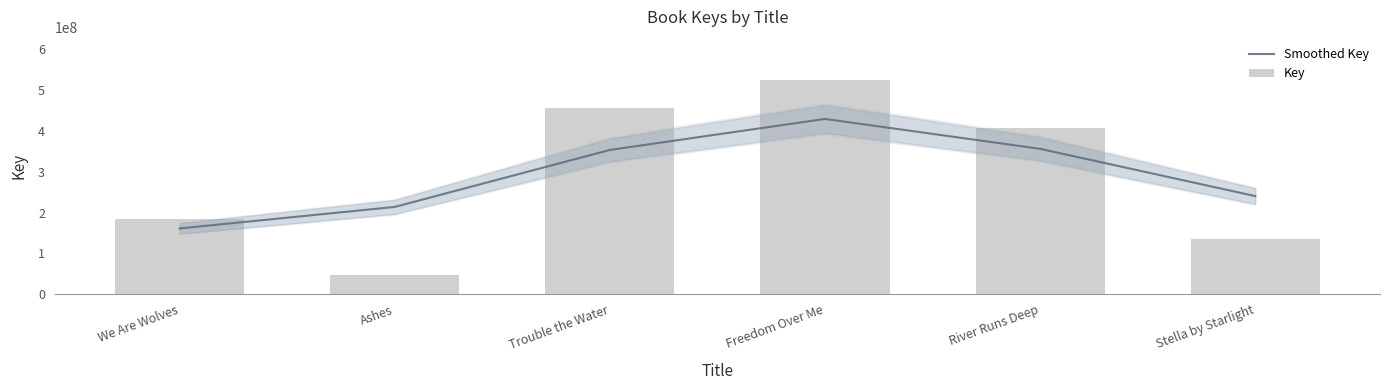

Reading right to left, what are all the values shown in this chart?

Smoothed Key: 240186526.6	355874313.7	429072138.9	353141299.6	213671120.1	160963339.1
Key: 136319476.0	405680659.0	524910805.0	455126116.0	46517925.0	184353757.0